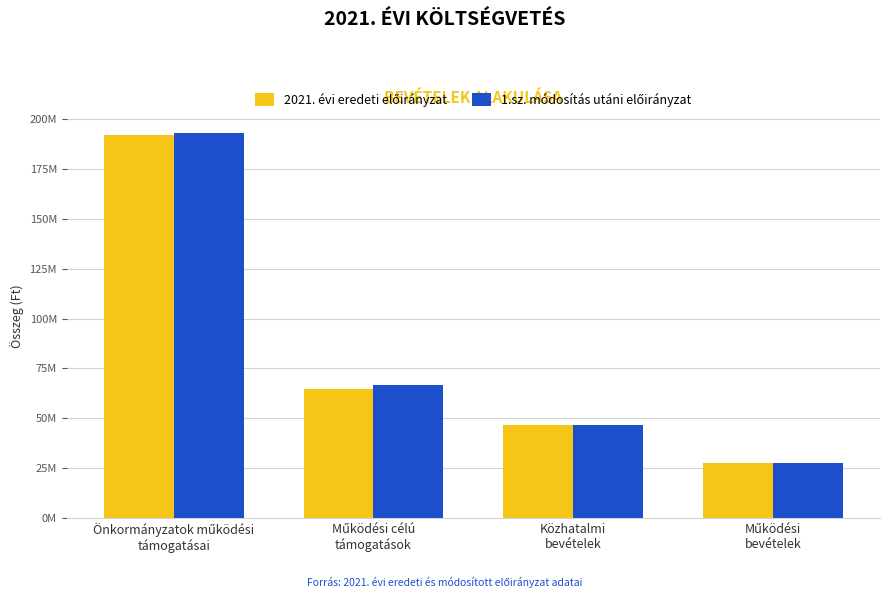

Are the bars grouped side by side (vs. stacked)?

Yes